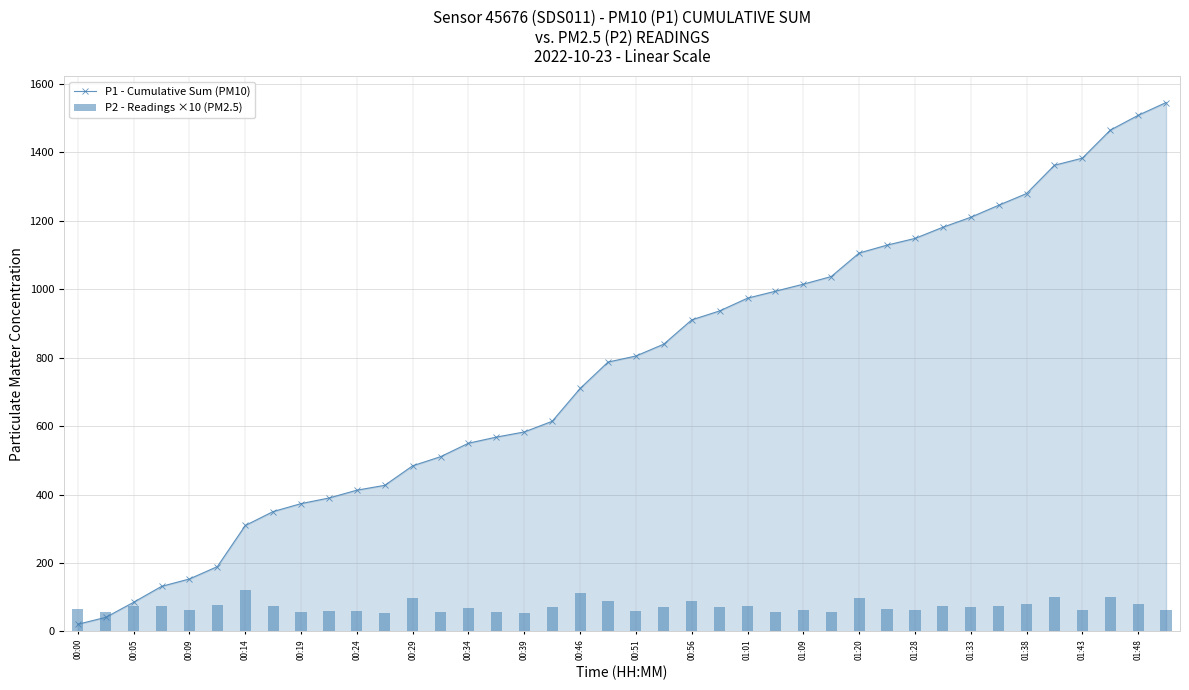

At which category does the chart reach its minimum across all series?

00:00